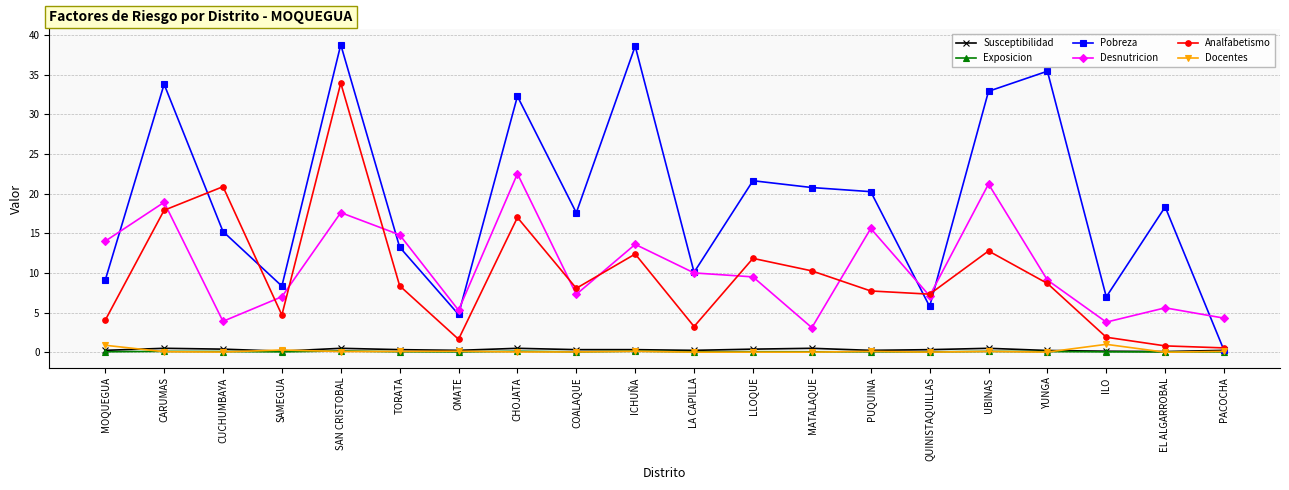

What is the difference between the highest and lowest values at MATALAQUE?

20.7